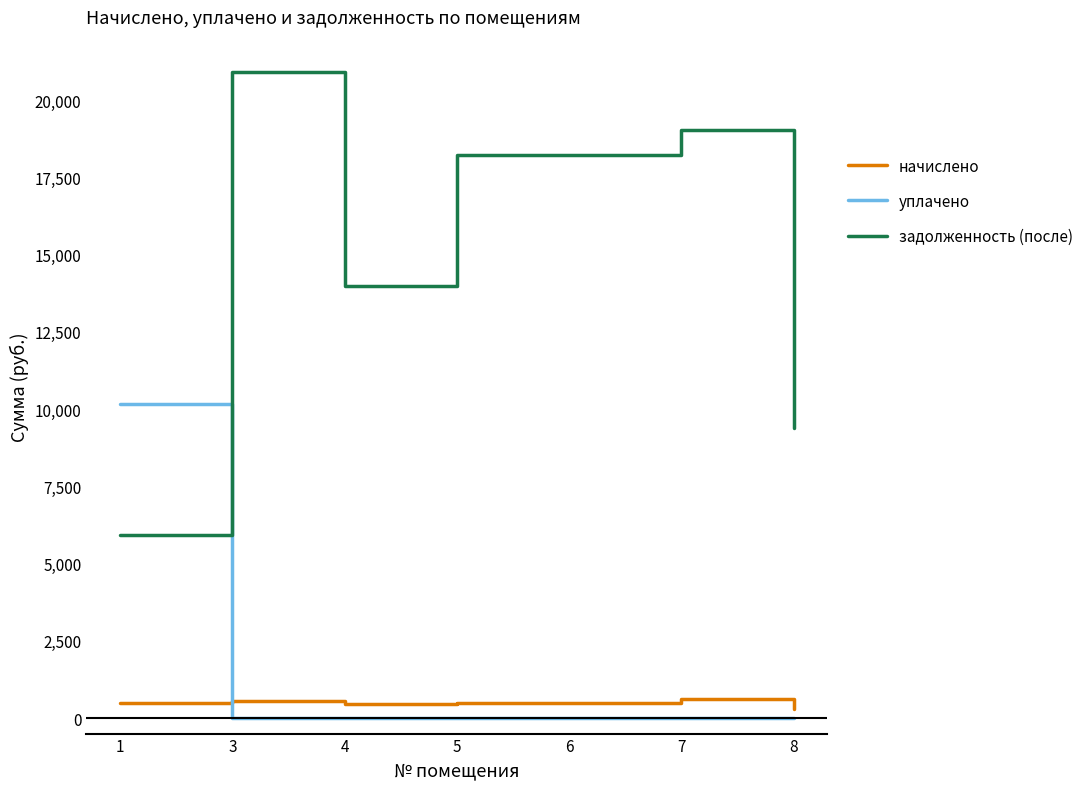

Between which two adjacent categories do уплачено and задолженность (после) first intersect?

1 and 3